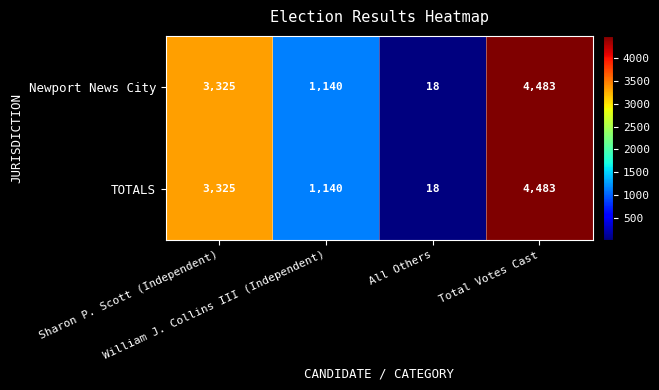

What is the average value of the Newport News City series?

2242